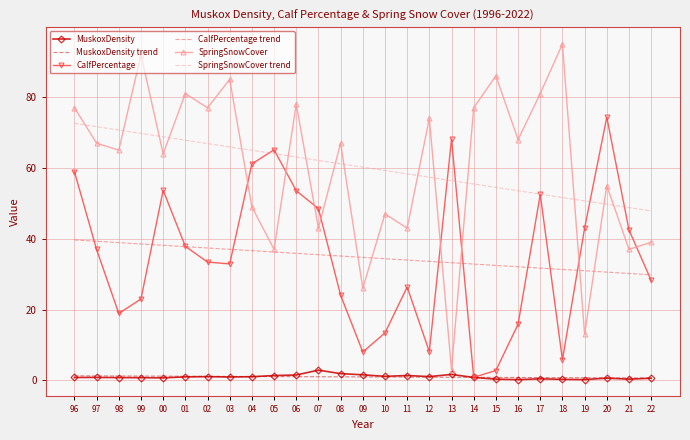

At which label does SpringSnowCover trend first exceed 60?

96